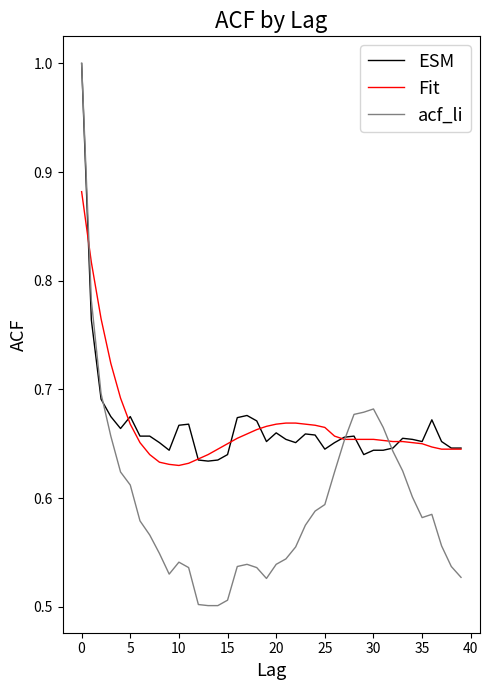

How many categories are shown in the chart?

40